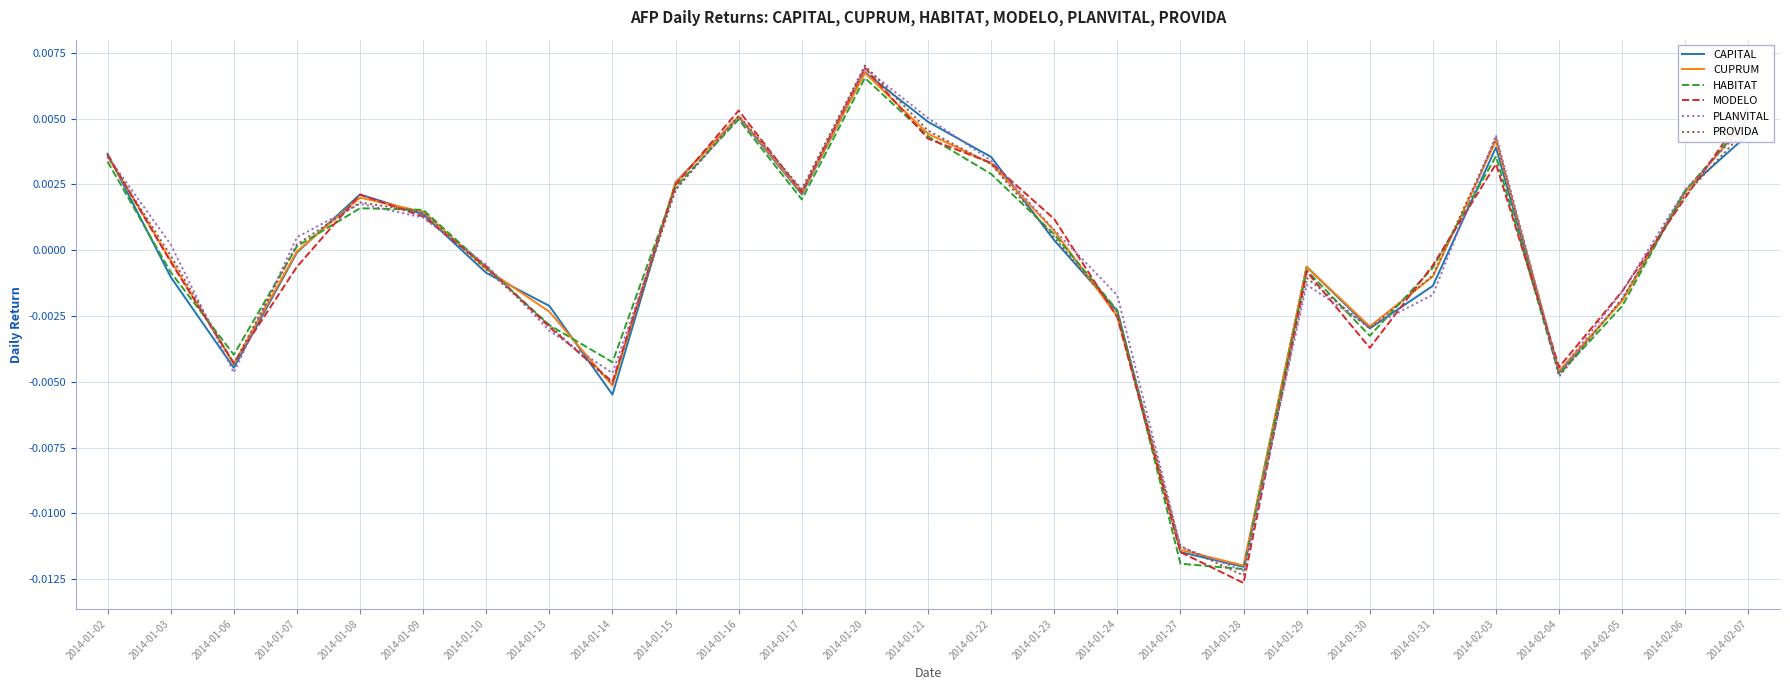

Is the value of HABITAT at 2014-02-03 greater than the value of PLANVITAL at 2014-01-28?

Yes